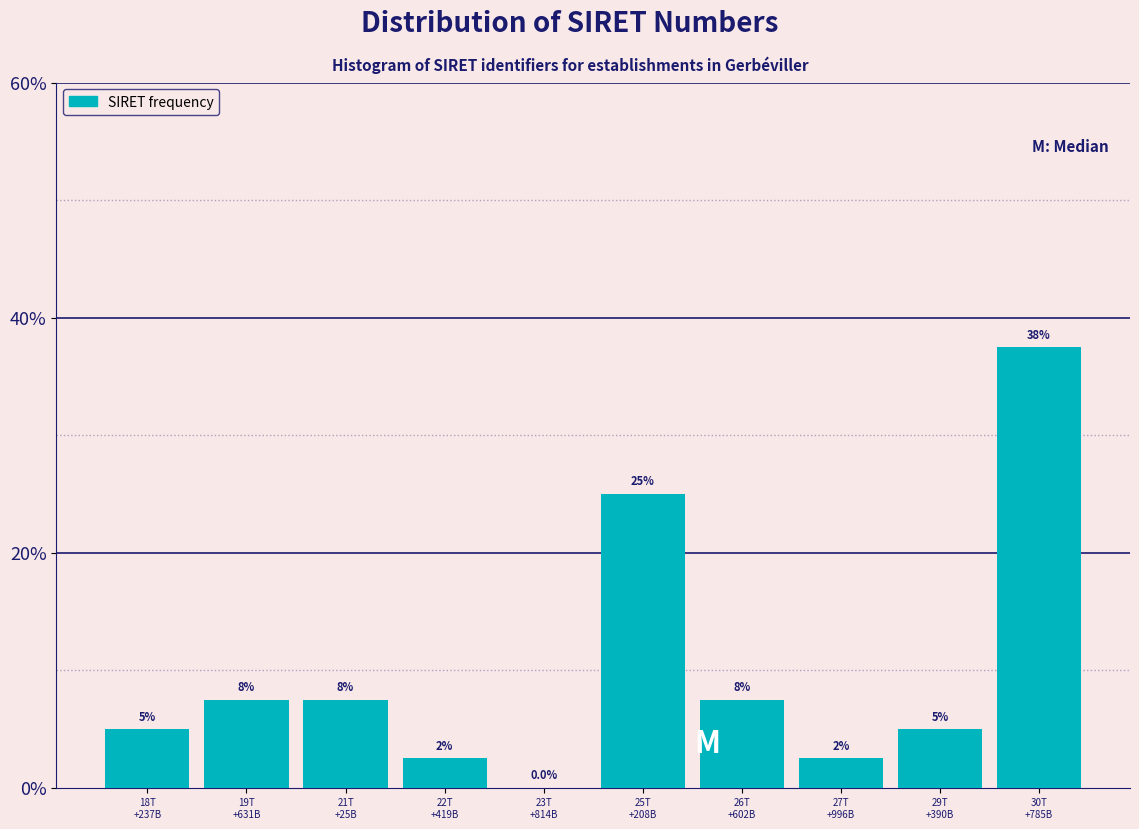

Are the bars horizontal?

No